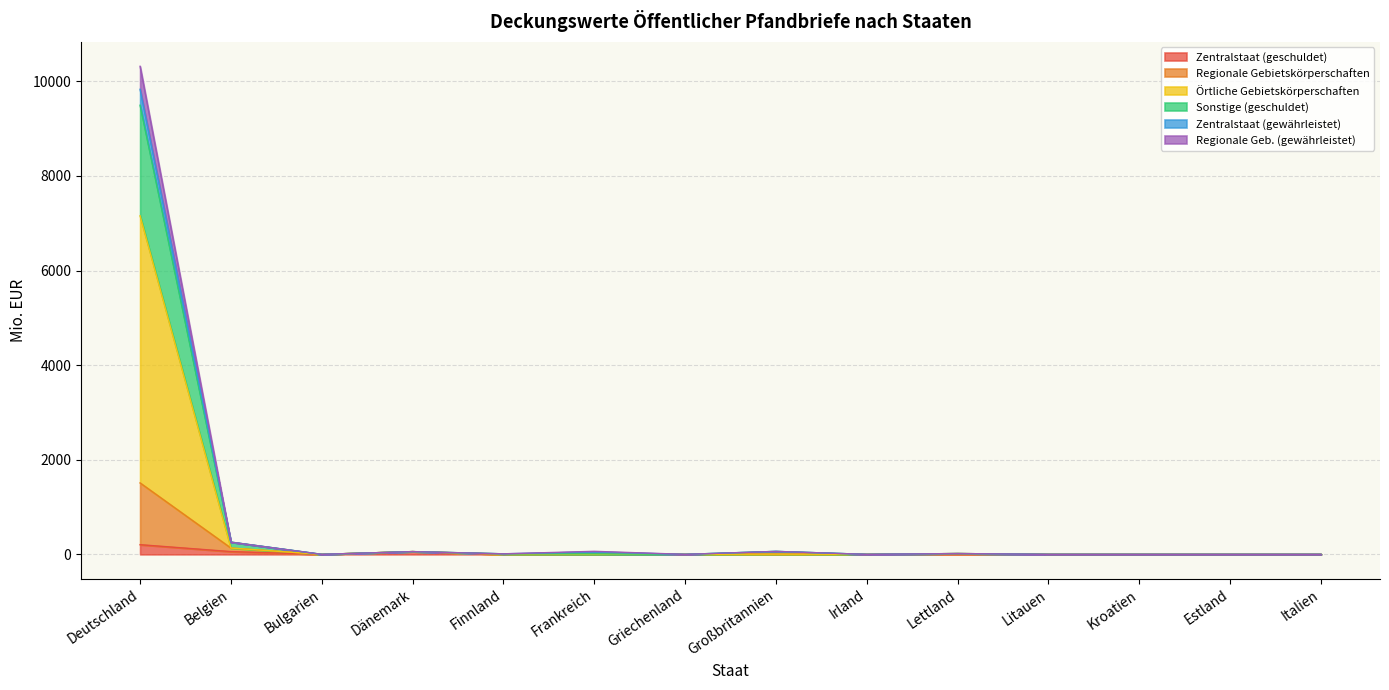

At which category is the sum across all series the highest?

Deutschland